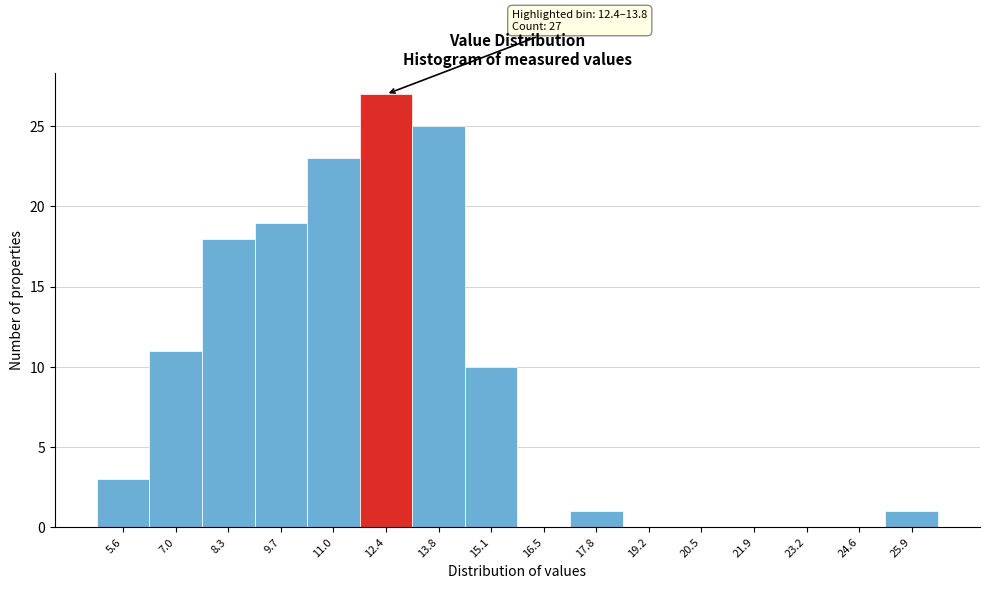

Reading left to right, extract all data points from this chart.

5.6=3	7.0=11	8.3=18	9.7=19	11.0=23	12.4=27	13.8=25	15.1=10	16.5=0	17.8=1	19.2=0	20.5=0	21.9=0	23.2=0	24.6=0	25.9=1